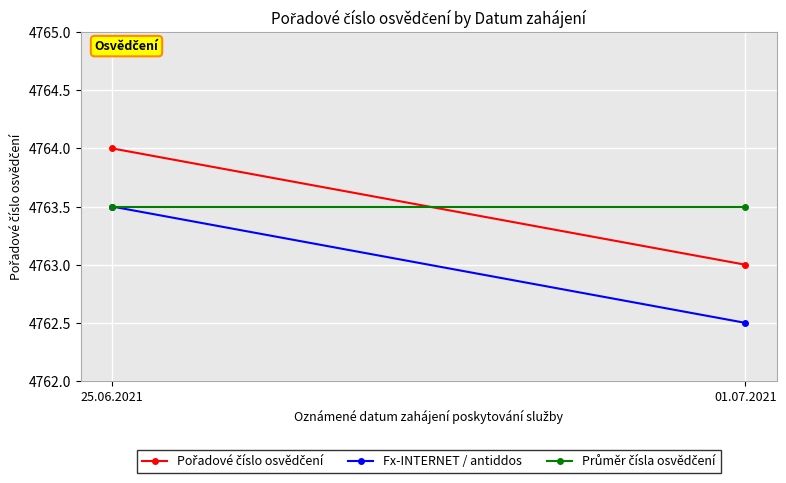

What is the value of the Průměr čísla osvědčení point at the 2nd from the left?

4763.5